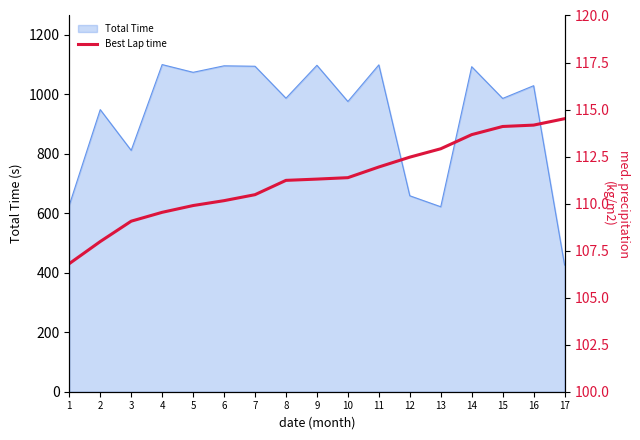

True or false: the data shows 106.8 at 1.

True